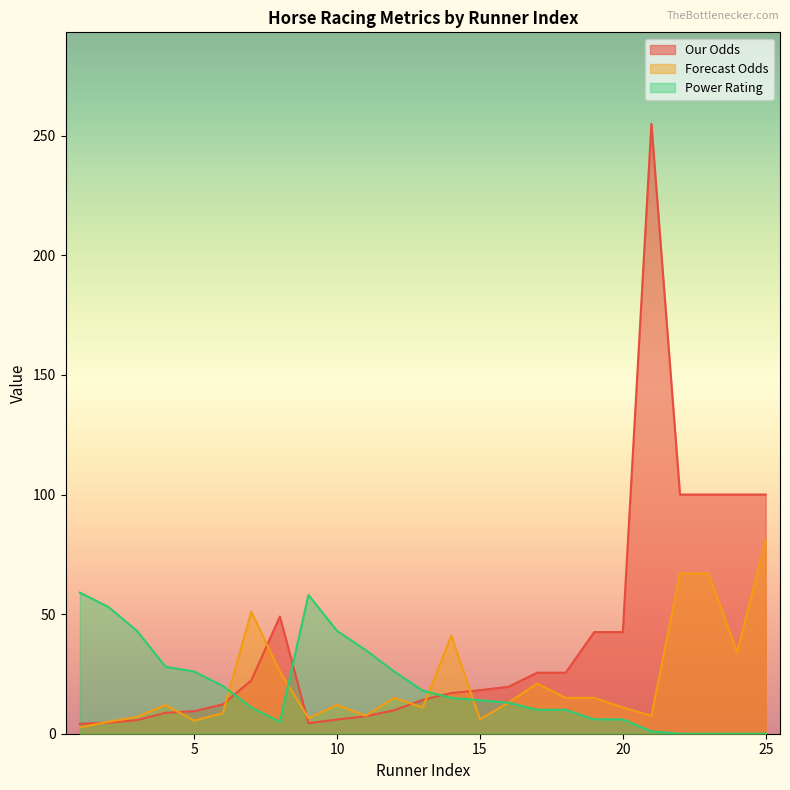

Reading left to right, transcribe all the data shown in this chart.

Our Odds: 1=4.2	2=4.6	3=5.7	4=8.8	5=9.4	6=12.2	7=22.3	8=49.0	9=4.4	10=5.9	11=7.3	12=9.8	13=14.2	14=17.0	15=18.2	16=19.6	17=25.5	18=25.5	19=42.5	20=42.5	21=255.0	22=100.0	23=100.0	24=100.0	25=100.0
Forecast Odds: 1=2.6	2=5.0	3=7.0	4=12.0	5=5.5	6=8.5	7=51.0	8=26.0	9=6.5	10=12.0	11=7.5	12=15.0	13=11.0	14=41.0	15=6.0	16=13.0	17=21.0	18=15.0	19=15.0	20=11.0	21=7.5	22=67.0	23=67.0	24=34.0	25=81.0
Power Rating: 1=59.0	2=53.0	3=43.0	4=28.0	5=26.0	6=20.0	7=11.0	8=5.0	9=58.0	10=43.0	11=35.0	12=26.0	13=18.0	14=15.0	15=14.0	16=13.0	17=10.0	18=10.0	19=6.0	20=6.0	21=1.0	22=0.0	23=0.0	24=0.0	25=0.0